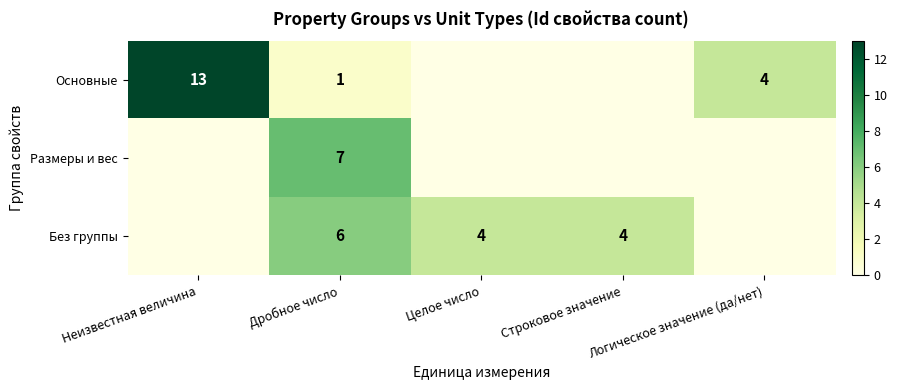

The value of Без группы at Целое число is 6. True or false?

False